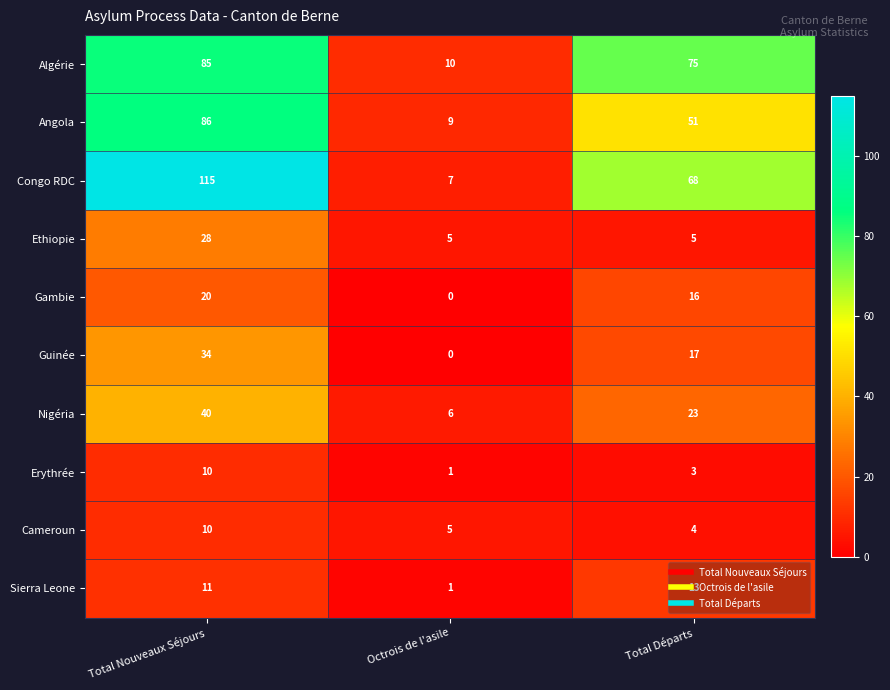

At which label does Nigéria reach its peak?

Total Nouveaux Séjours